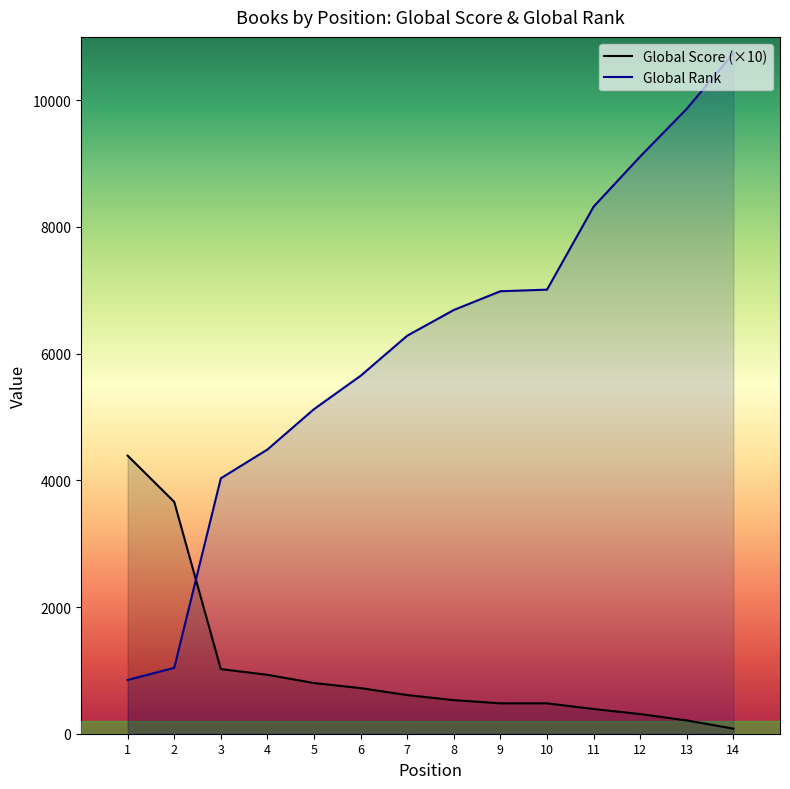

Is the value of Global Score at 14 greater than the value of Global Rank (scaled) at 4?

No